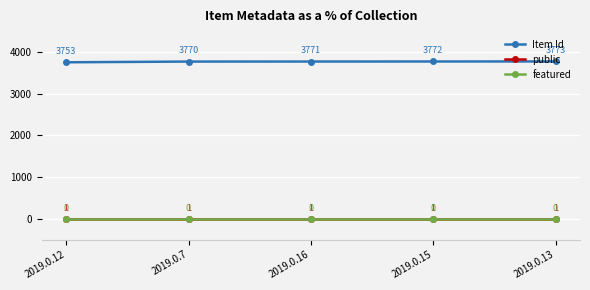

What is the total value across all series at 2019.0.12?

3754